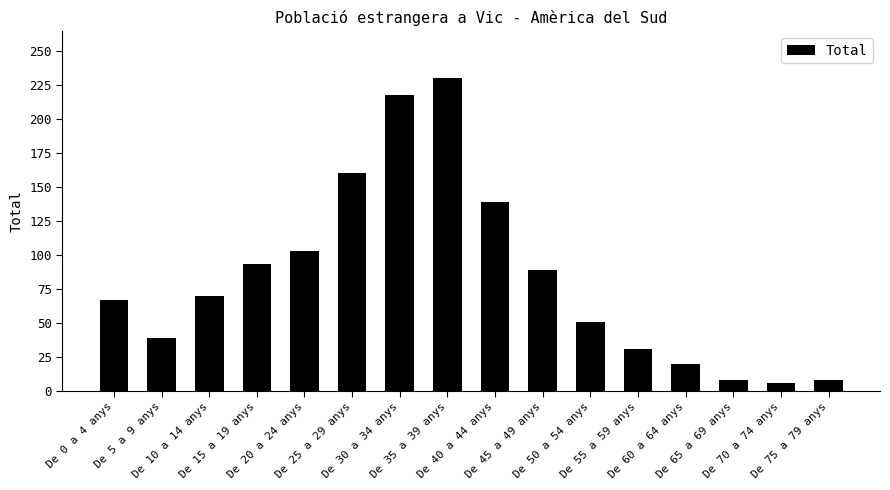

Is it true that the value at De 20 a 24 anys is 59?

False